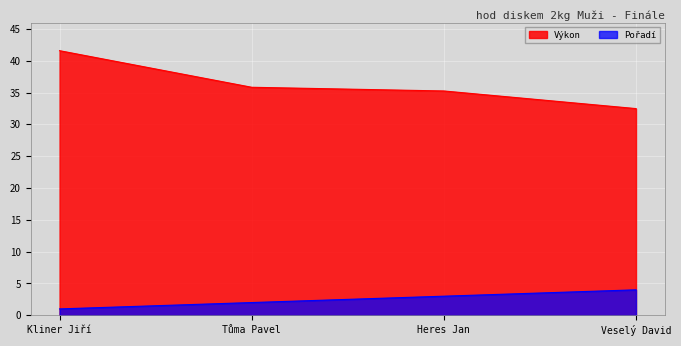

At which category is the sum across all series the highest?

Kliner Jiří